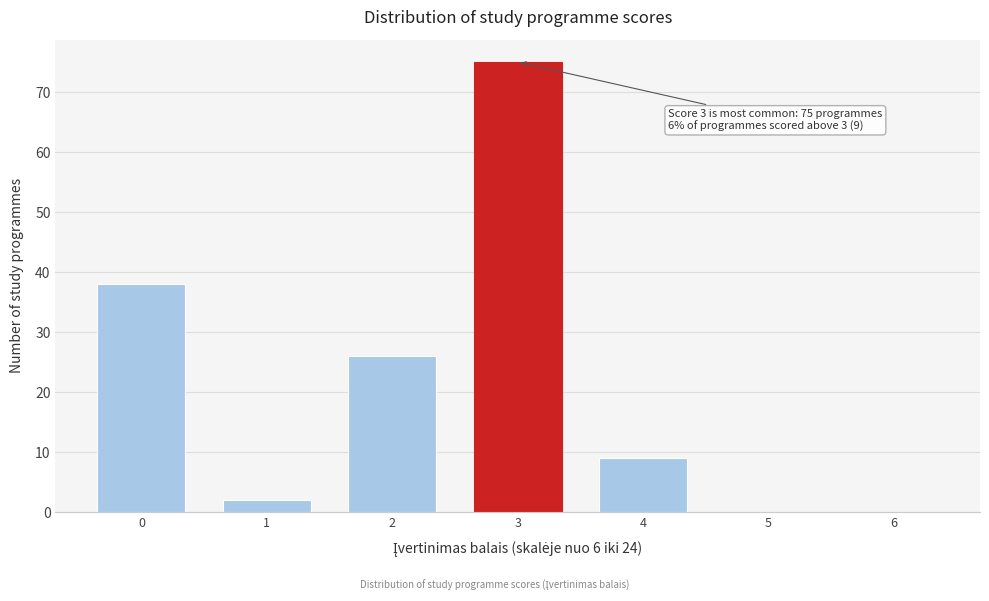

Reading right to left, what are all the values shown in this chart?

6=0	5=0	4=9	3=75	2=26	1=2	0=38